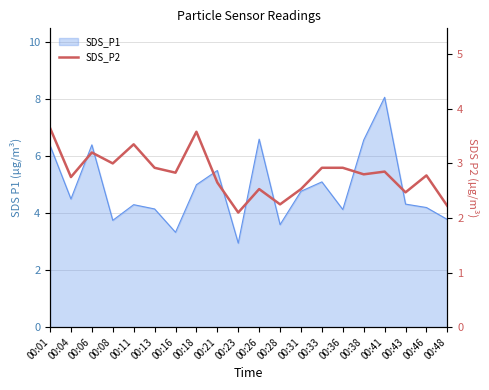

Is it true that the value at 00:46 is 1.6?

False